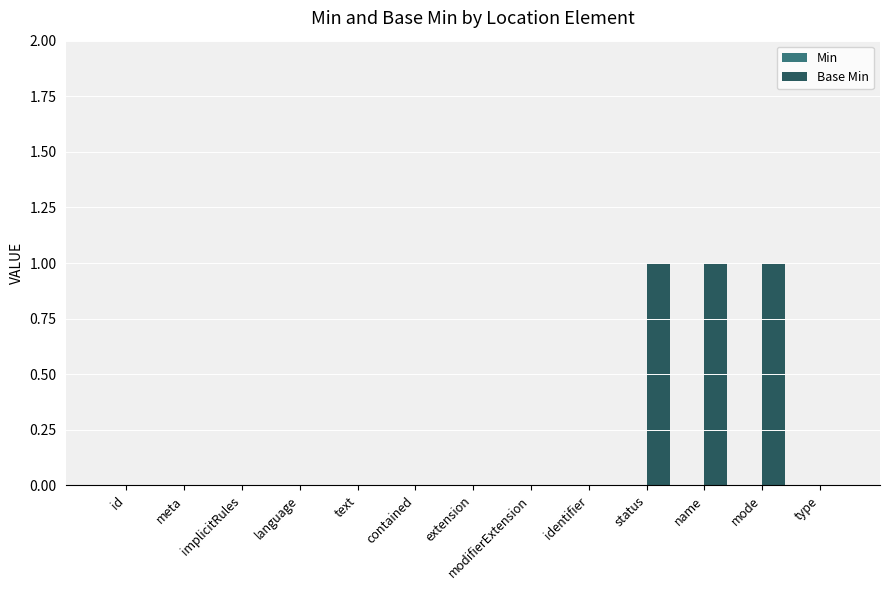

How many categories are shown in the chart?

13